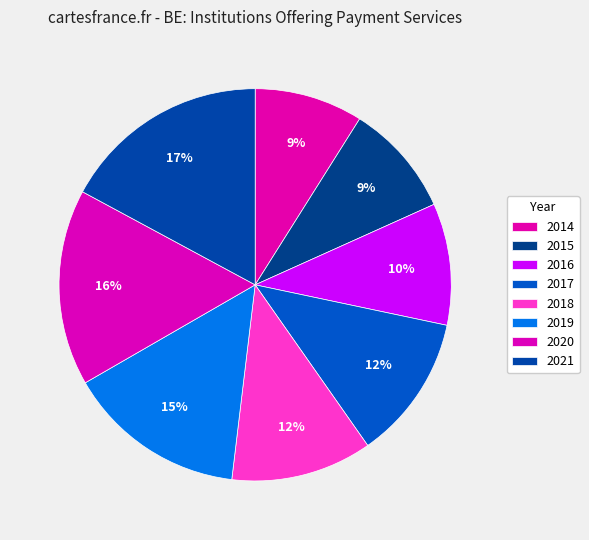

True or false: 2014 accounts for 9% of the total.

True